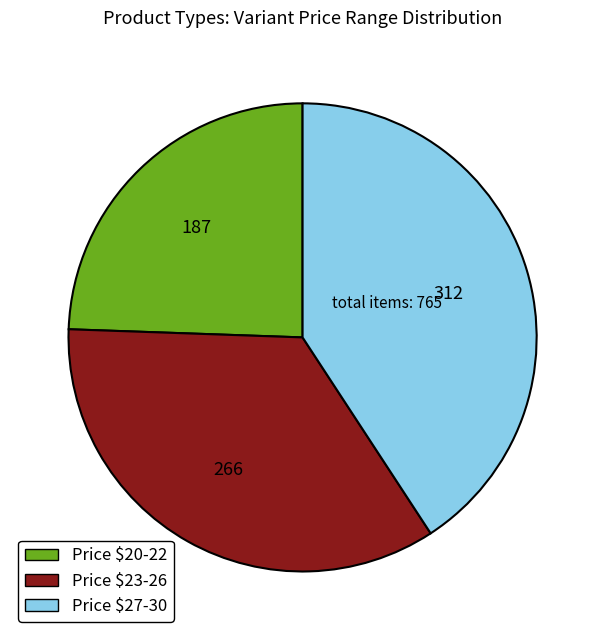

Is it true that Price $23-26 is 35% of the pie?

True